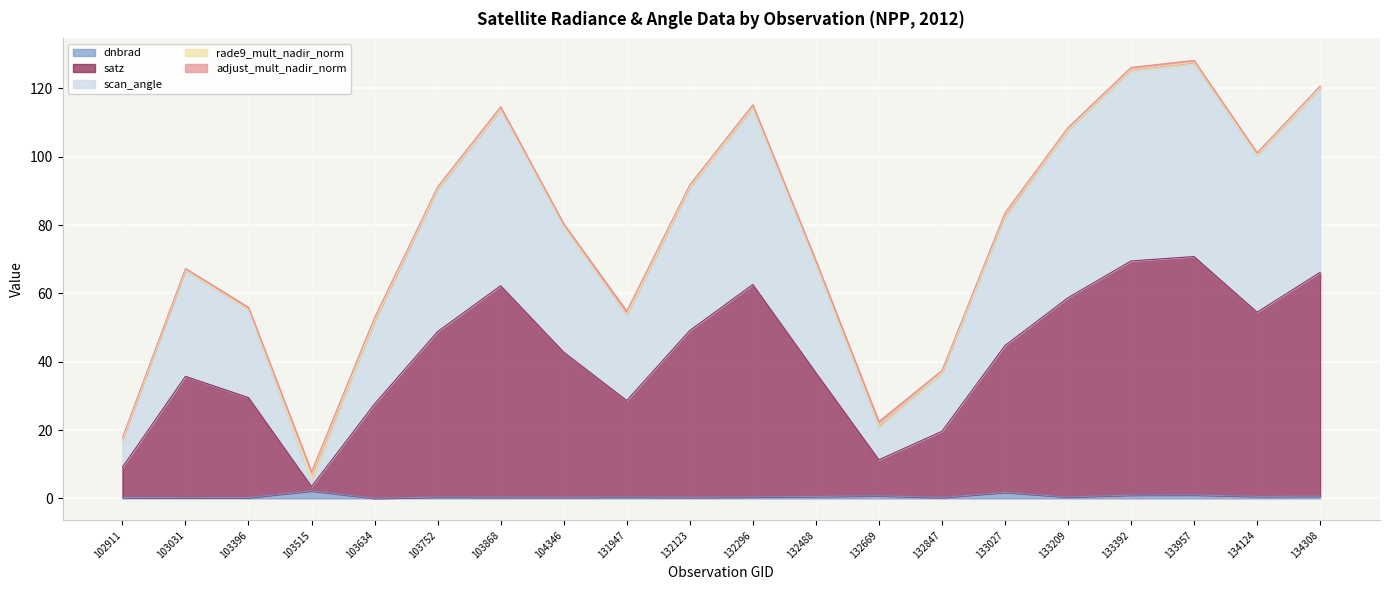

At which category does scan_angle reach its first local valley?

103515